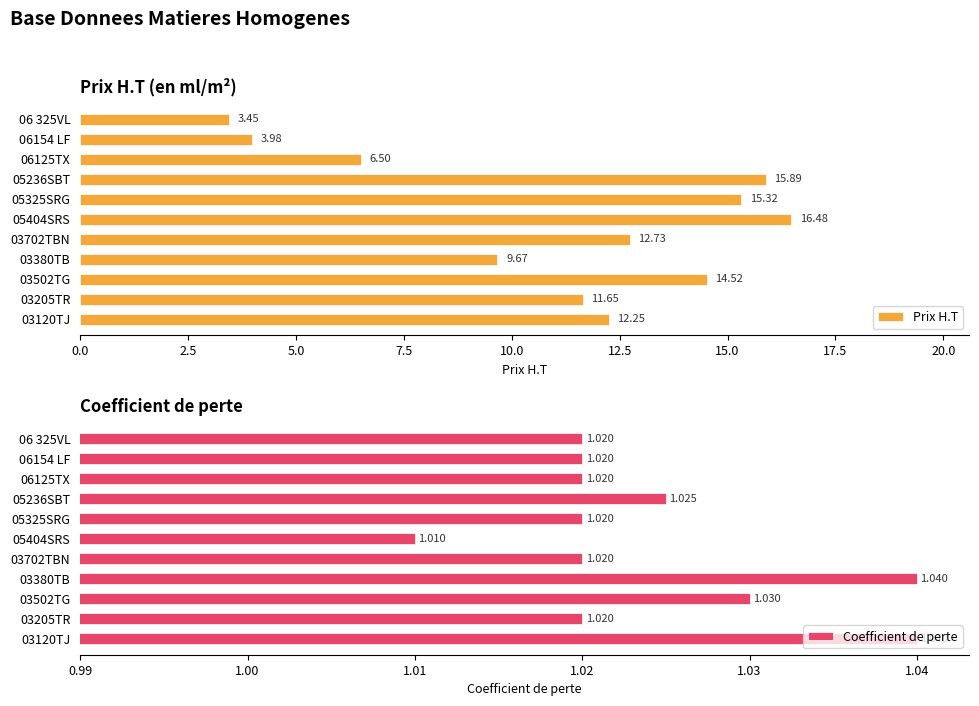

How many data points does each series have?

11